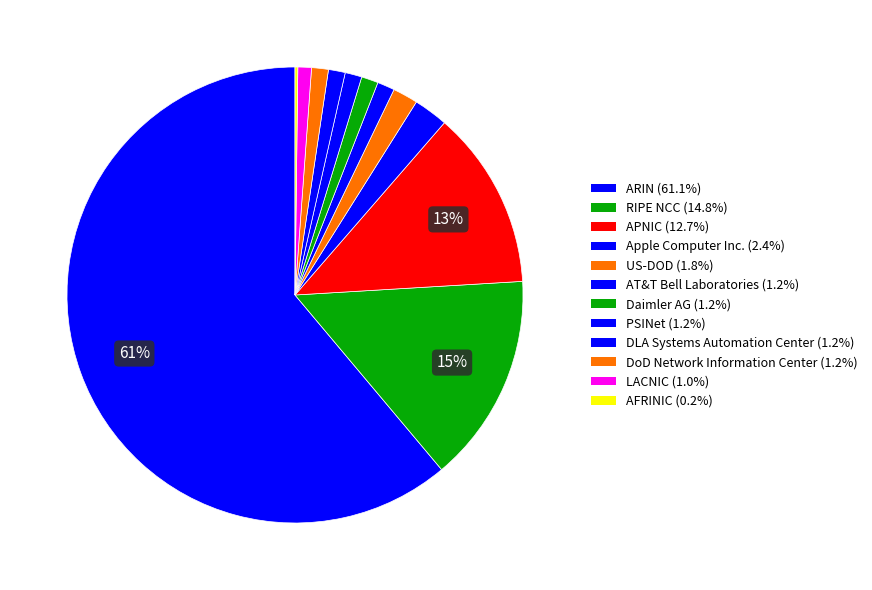

What is the change in value from APNIC to DoD Network Information Center?

-161973017